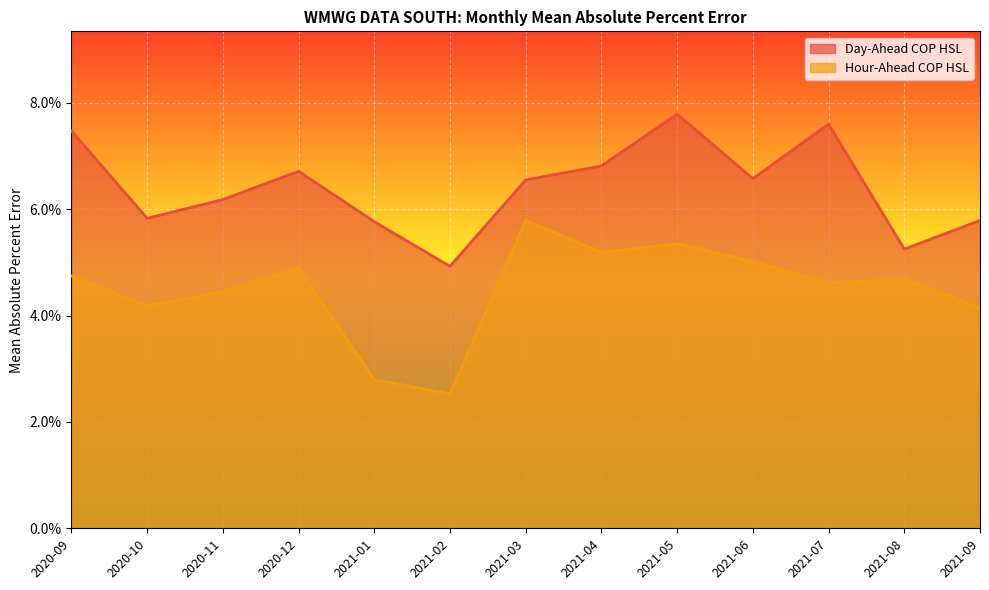

At which category does Hour-Ahead COP HSL reach its first local valley?

2020-10